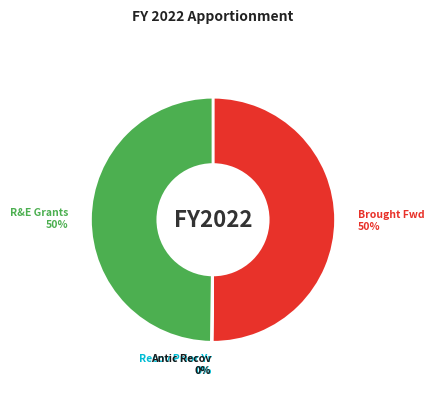

To the nearest percent, what is the difference between the largest and smallest slice percentages?

50%